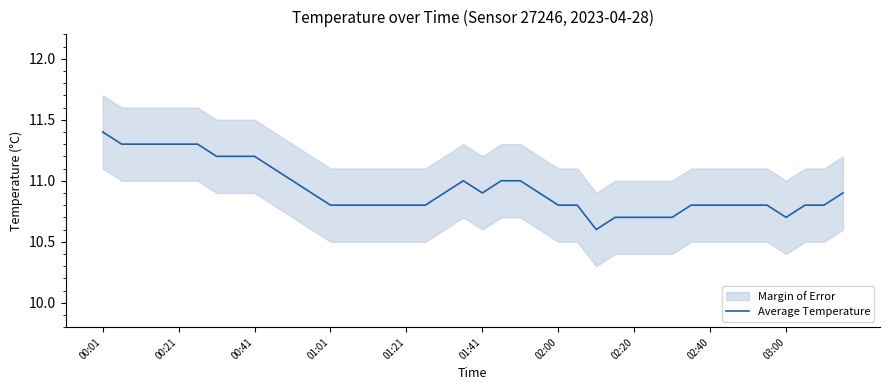

True or false: the data has more than 2 interior local peaks.

False